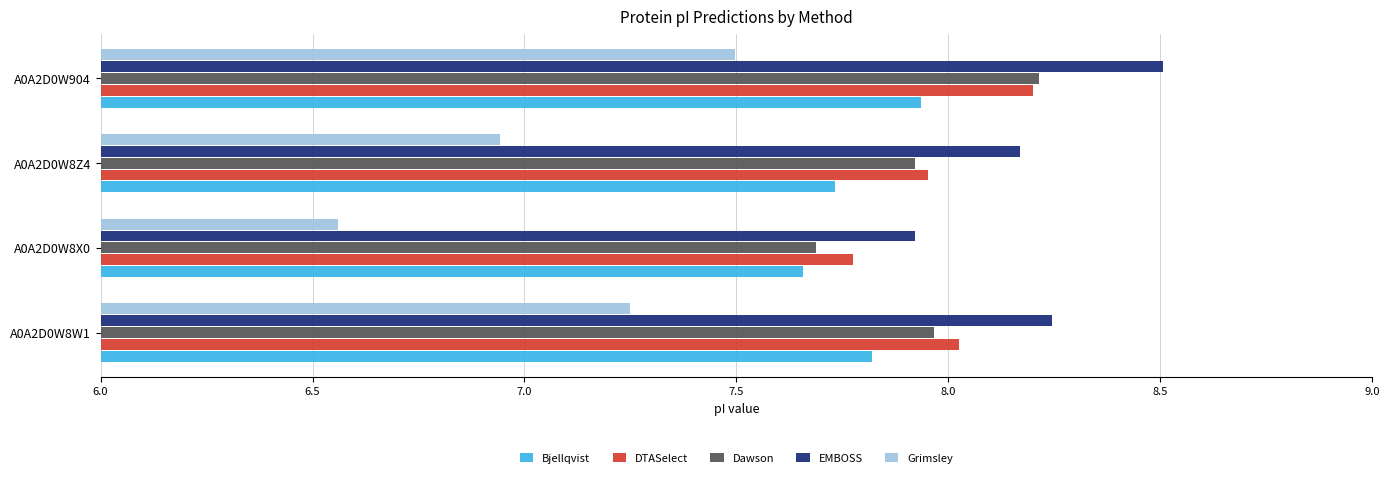

Which category has the highest value in the Bjellqvist series?

A0A2D0W904